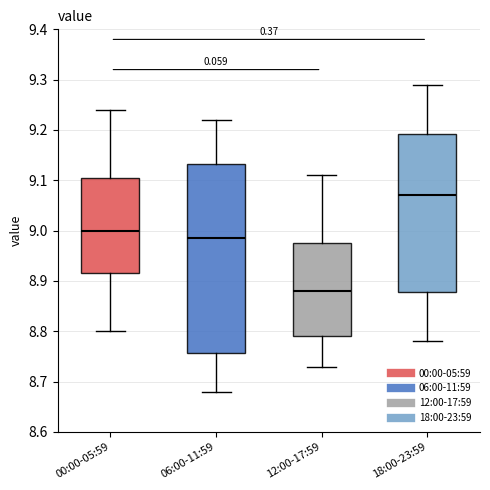

Where is the lower edge of the box for 06:00-11:59 on the y-axis? The values are not printed on the chart, so give them approximately, as read against the axis.

8.76